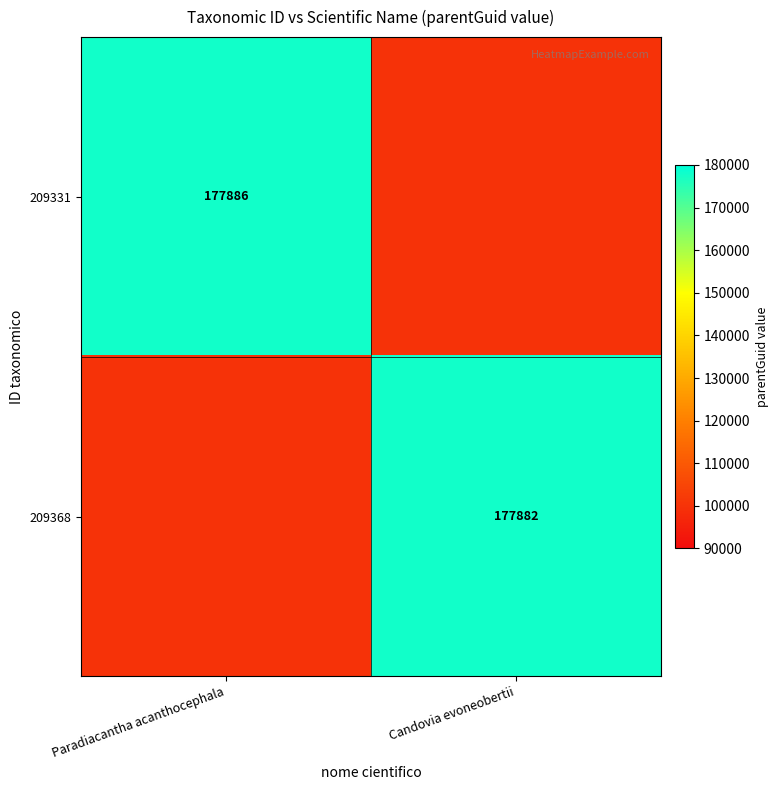

Is it true that 209331 equals 177886 at Paradiacantha acanthocephala?

True